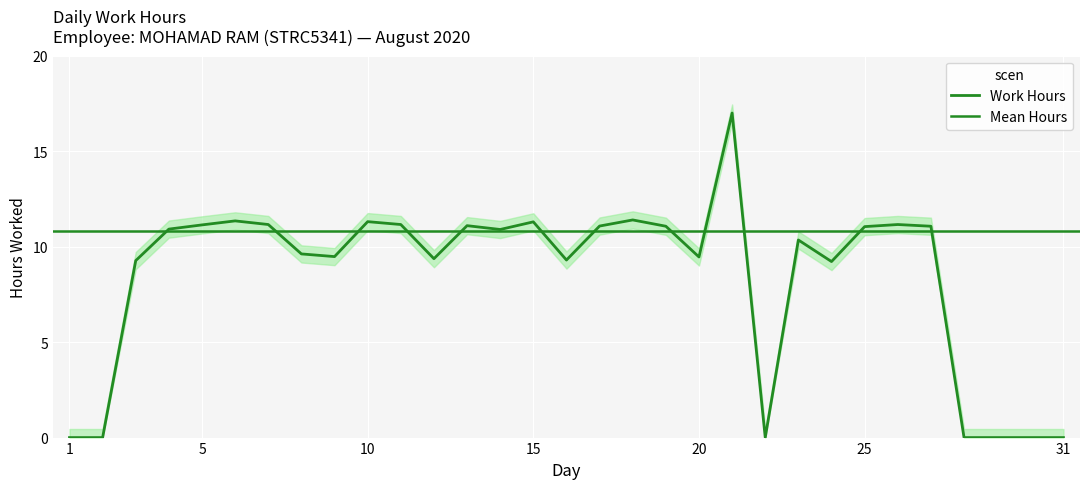

Which category has the lowest value across all series?

1